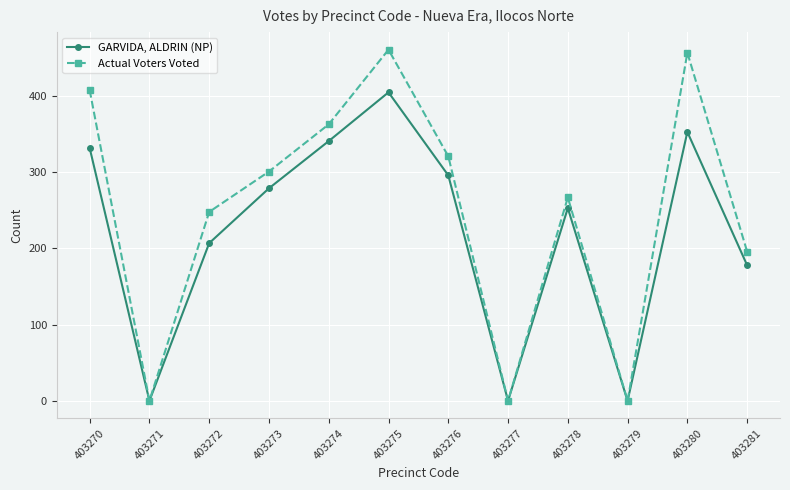

The value of GARVIDA, ALDRIN (NP) at 403275 is 600. True or false?

False